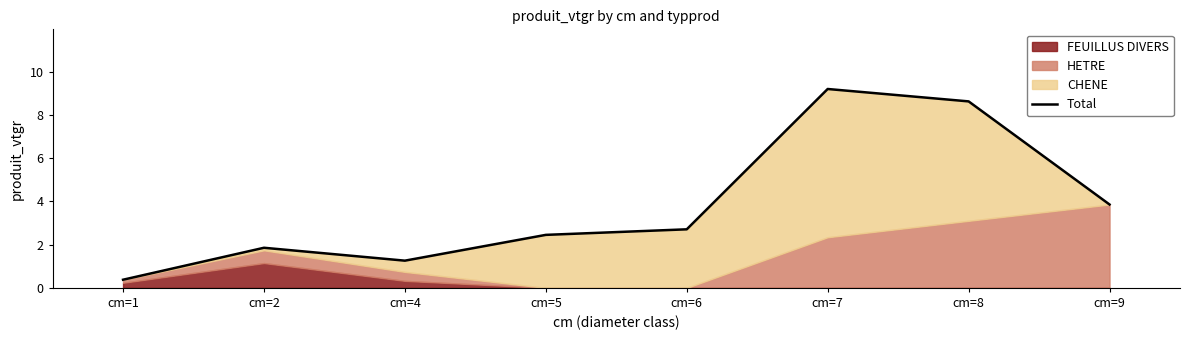

Reading right to left, list all the values displayed in this chart.

3.9	8.6	9.2	2.7	2.4	1.3	1.9	0.4